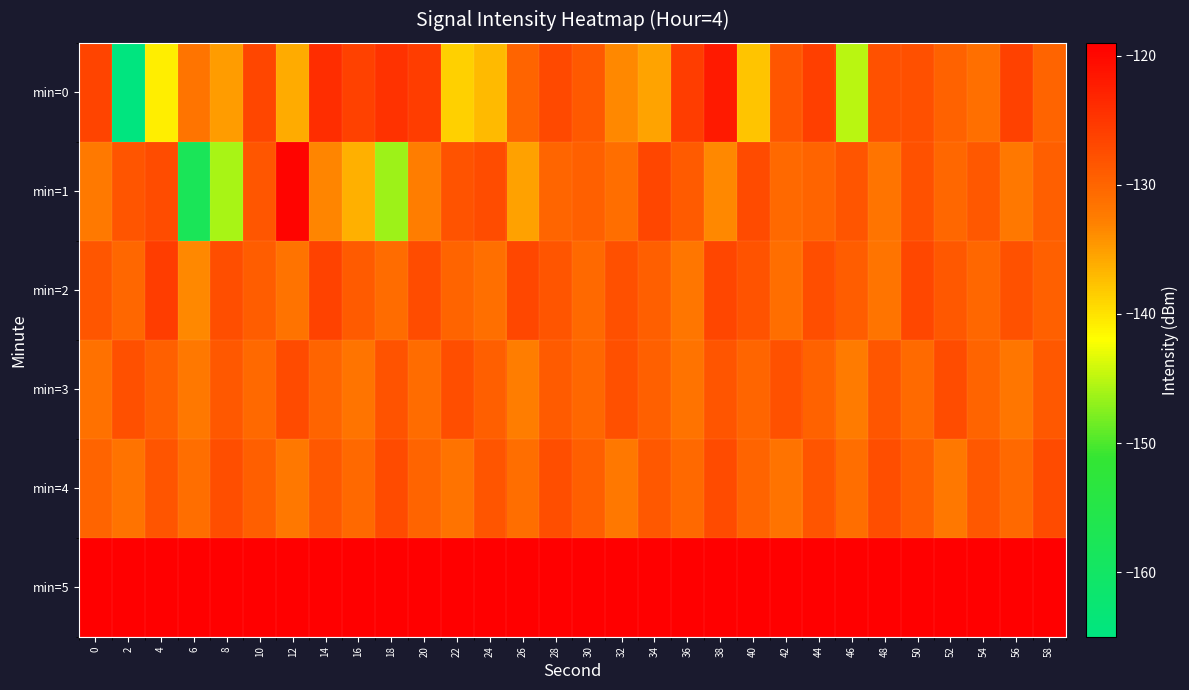

What is the difference between the highest and lowest values at 0?

132.2